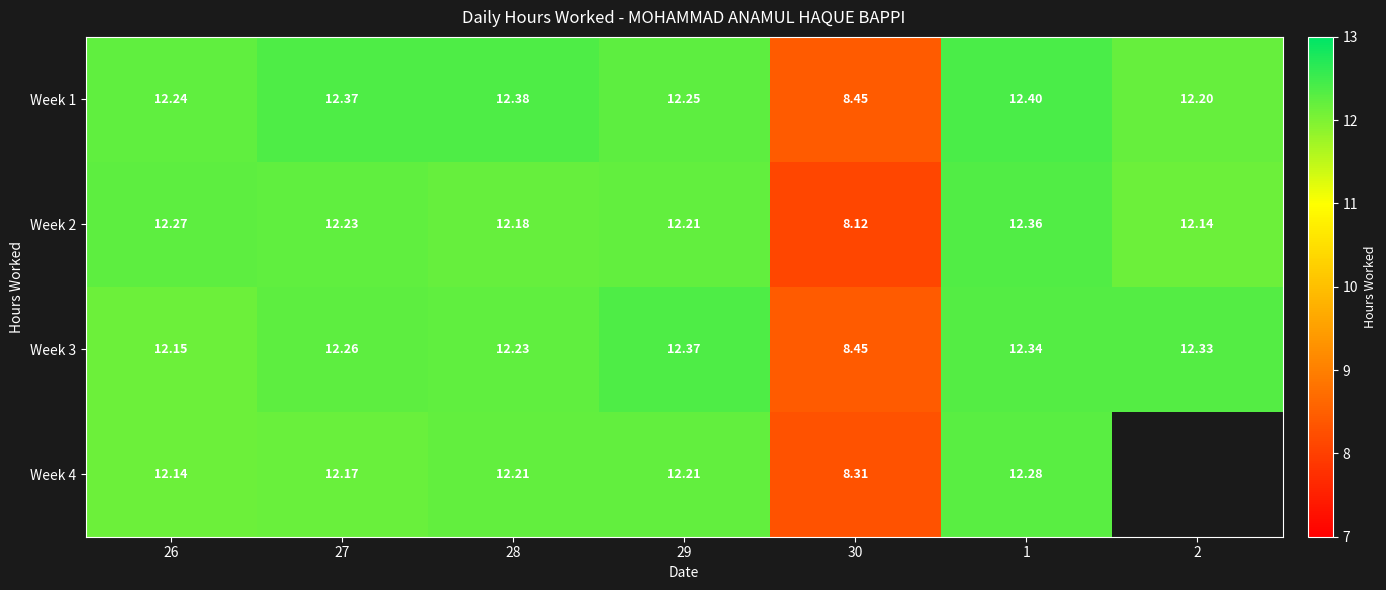

Which series has the widest spread of values?

Week 2